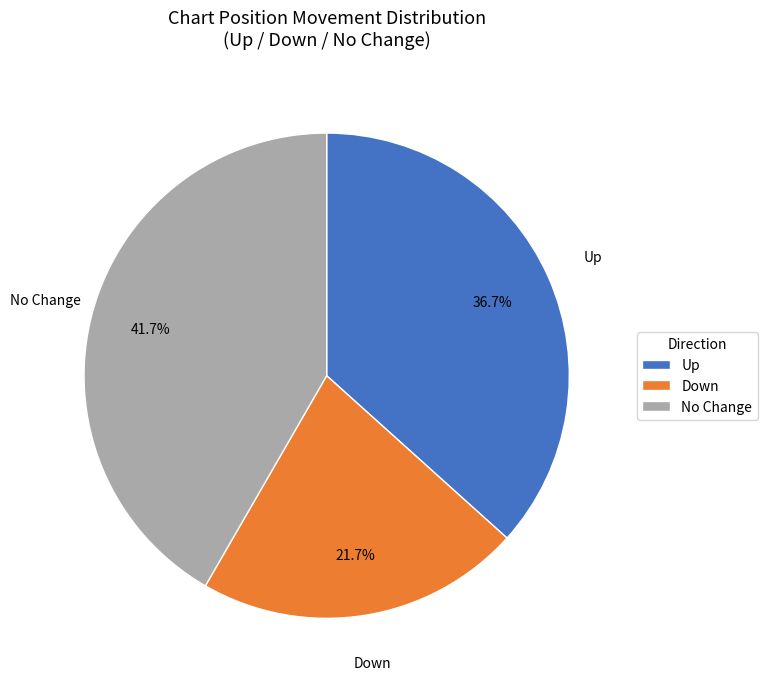

How much of the chart is everything except Down?

78.3%